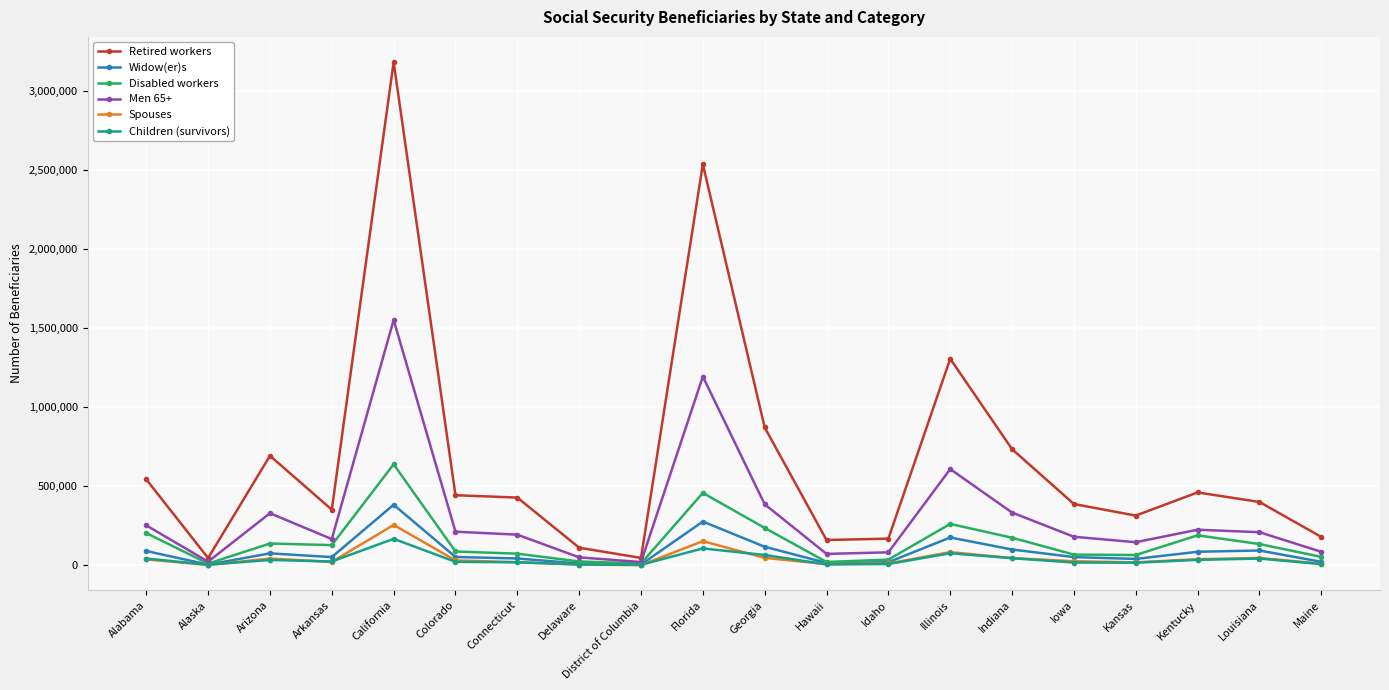

Is the value of Spouses at Connecticut greater than the value of Retired workers at Florida?

No